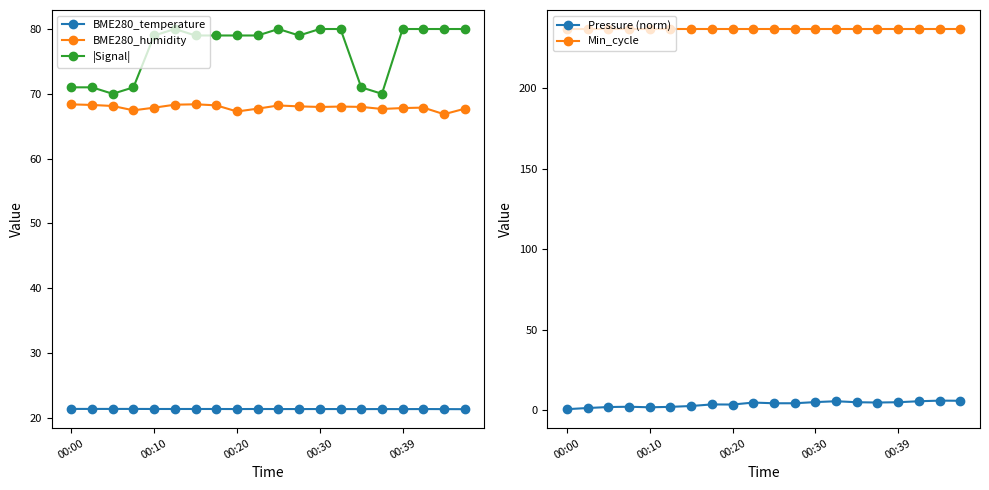

Reading left to right, extract all data points from this chart.

BME280_temperature: 21.4	21.4	21.4	21.4	21.4	21.4	21.4	21.4	21.4	21.4	21.4	21.4	21.4	21.4	21.3	21.4	21.3	21.4	21.3	21.3
BME280_humidity: 68.4	68.3	68.1	67.5	67.9	68.3	68.4	68.2	67.3	67.7	68.2	68.1	68.0	68.0	68.0	67.7	67.8	67.9	66.8	67.7
|Signal|: 71.0	71.0	70.0	71.0	79.0	80.0	79.0	79.0	79.0	79.0	80.0	79.0	80.0	80.0	71.0	70.0	80.0	80.0	80.0	80.0
Pressure (norm): 0.4	1.1	1.8	1.9	1.6	1.9	2.4	3.4	3.3	4.5	4.1	4.1	4.8	5.4	4.7	4.6	4.7	5.4	5.7	5.7
Min_cycle: 237.0	237.0	237.0	237.0	237.0	237.0	237.0	237.0	237.0	237.0	237.0	237.0	237.0	237.0	237.0	237.0	237.0	237.0	237.0	237.0